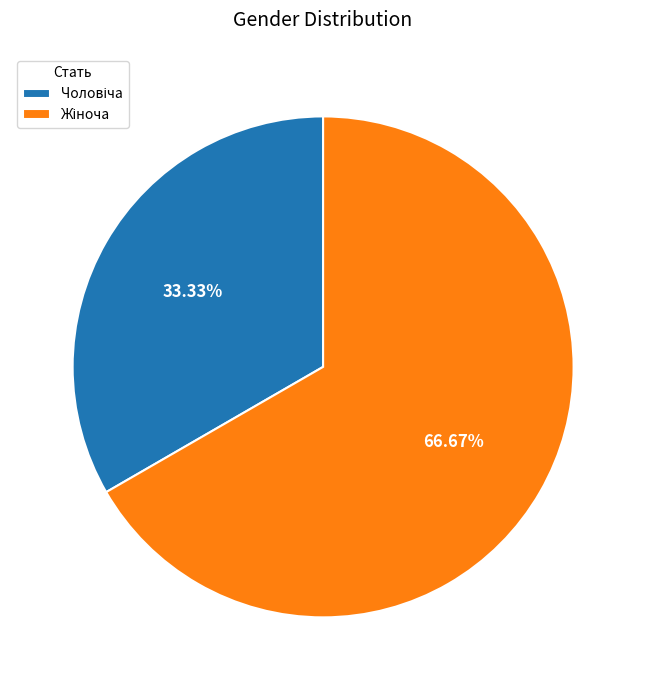

Is there any slice that represents more than half of the pie?

Yes